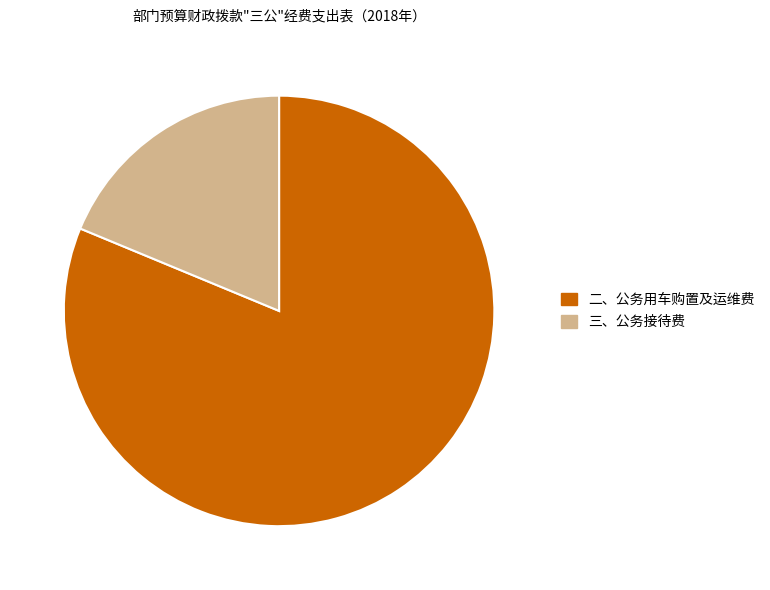

Is there a majority slice in this chart?

Yes